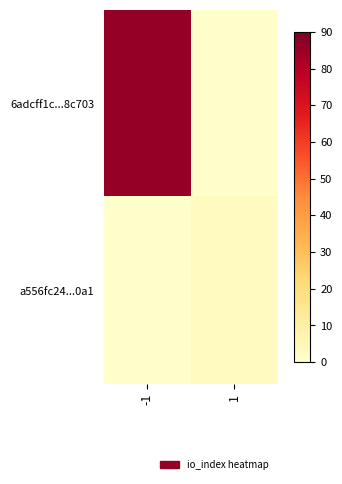

At 1, list the series in order from smallest to largest.

6adcff1c...8c703, a556fc24...0a1